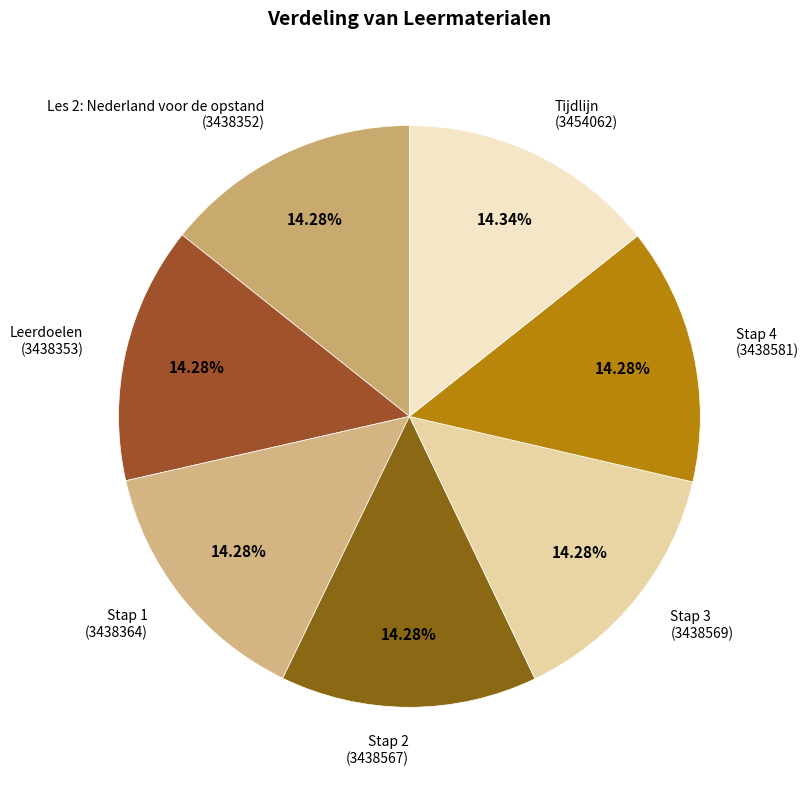

To the nearest percent, what is the average slice percentage?

14%